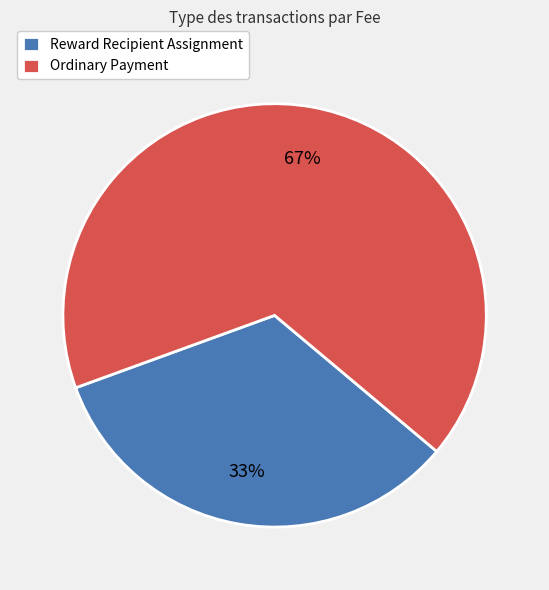

How many segments does this pie chart have?

2